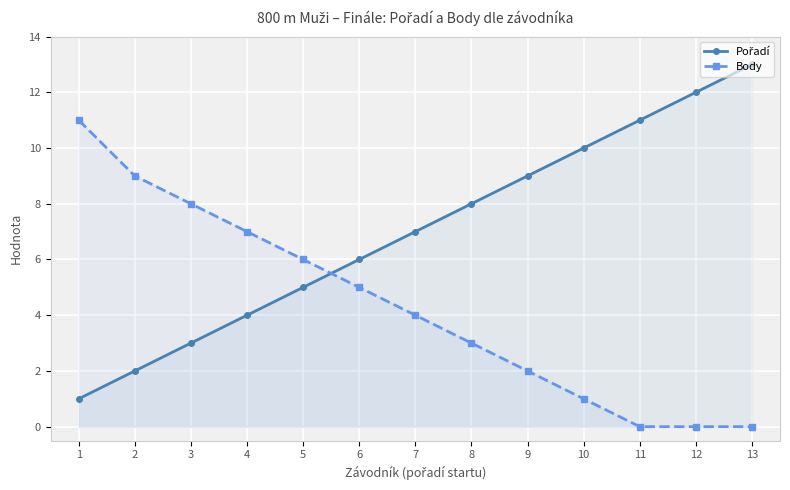

Reading left to right, extract all data points from this chart.

Pořadí: 1=1	2=2	3=3	4=4	5=5	6=6	7=7	8=8	9=9	10=10	11=11	12=12	13=13
Body: 1=11	2=9	3=8	4=7	5=6	6=5	7=4	8=3	9=2	10=1	11=0	12=0	13=0